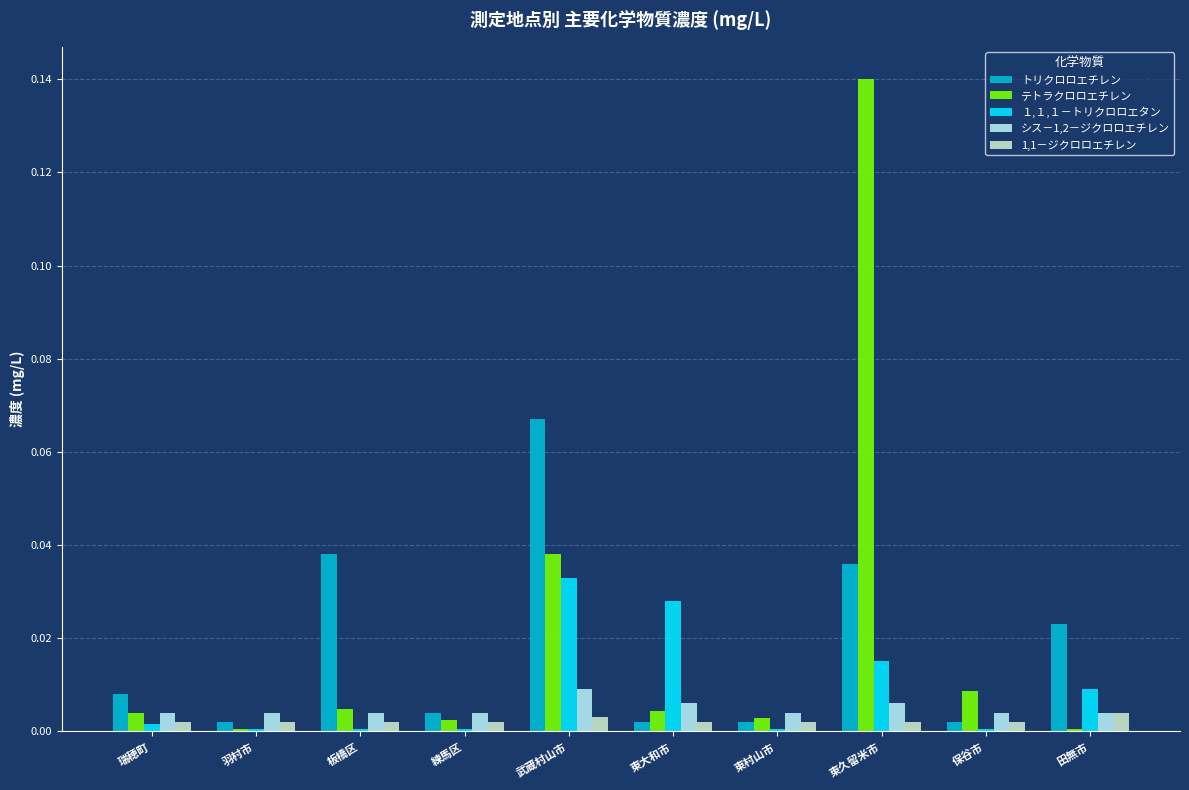

How many bars are there in each group?

5